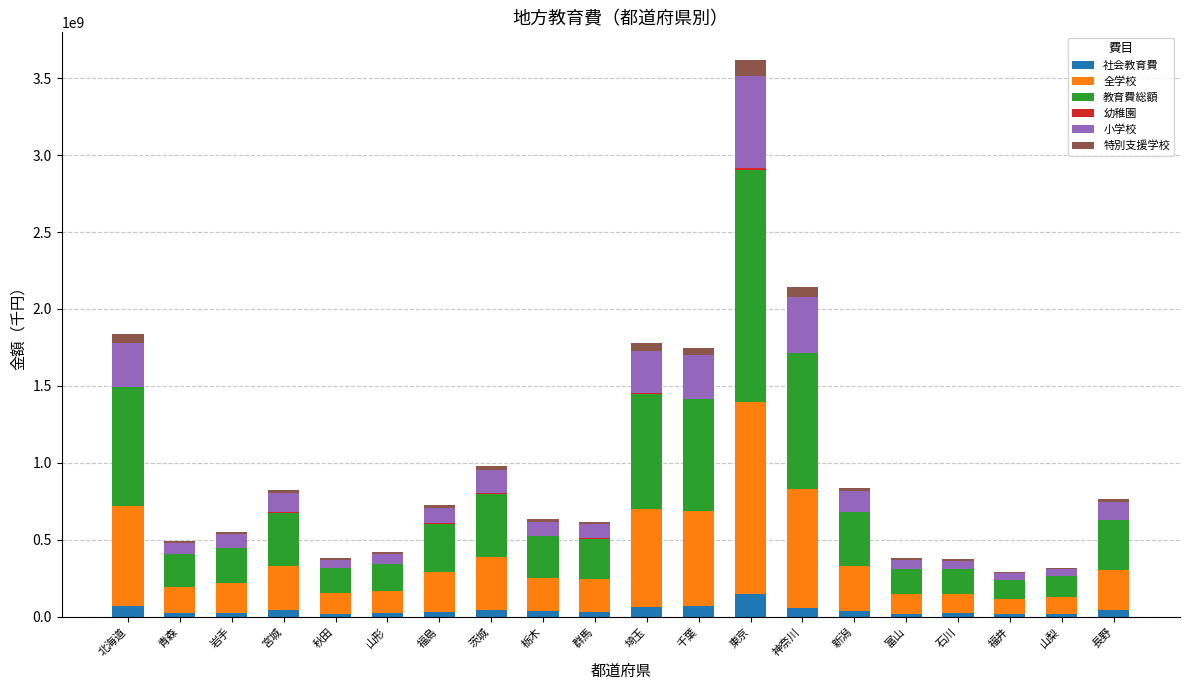

At which category is the sum across all series the highest?

東京